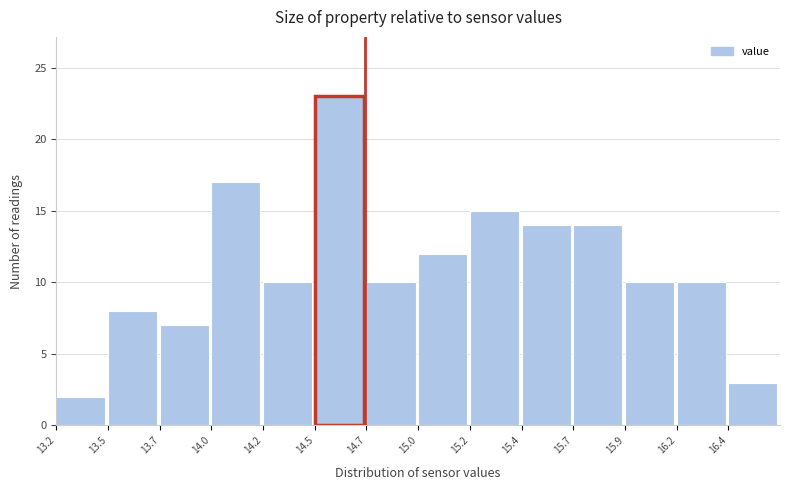

Reading right to left, what are all the values shown in this chart?

3	10	10	14	14	15	12	10	23	10	17	7	8	2